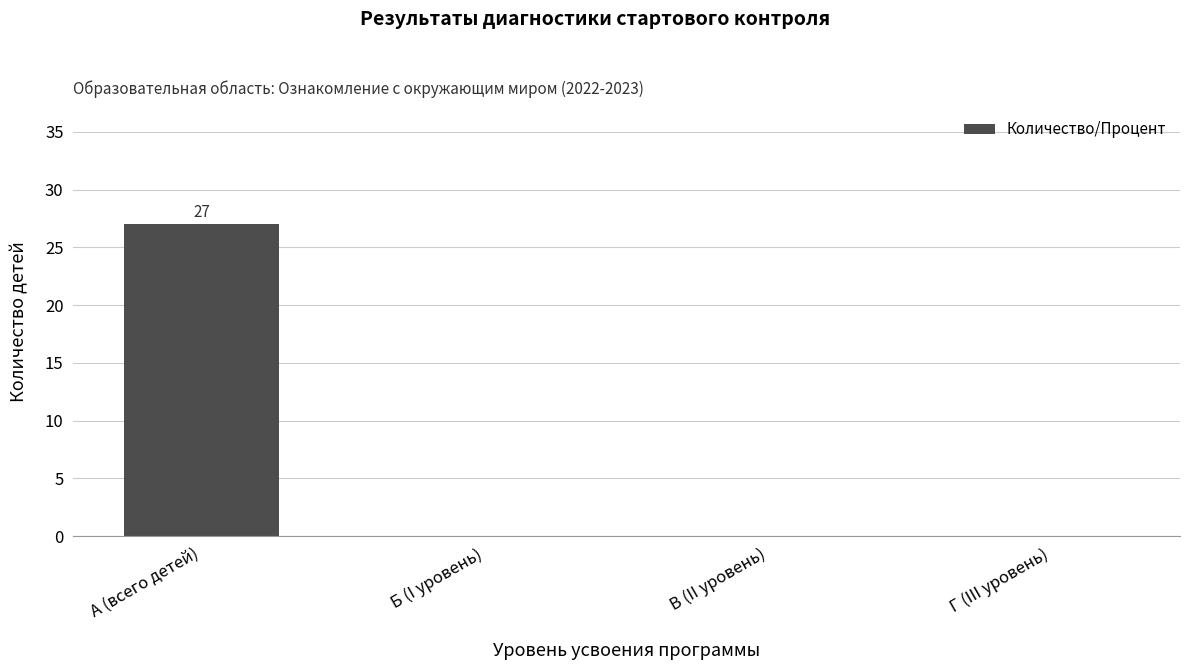

Does the chart contain stacked bars?

No